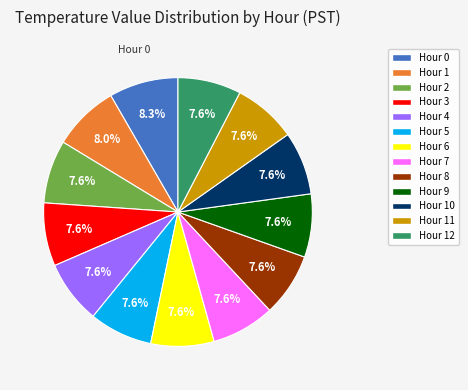

Is there any slice that represents more than half of the pie?

No